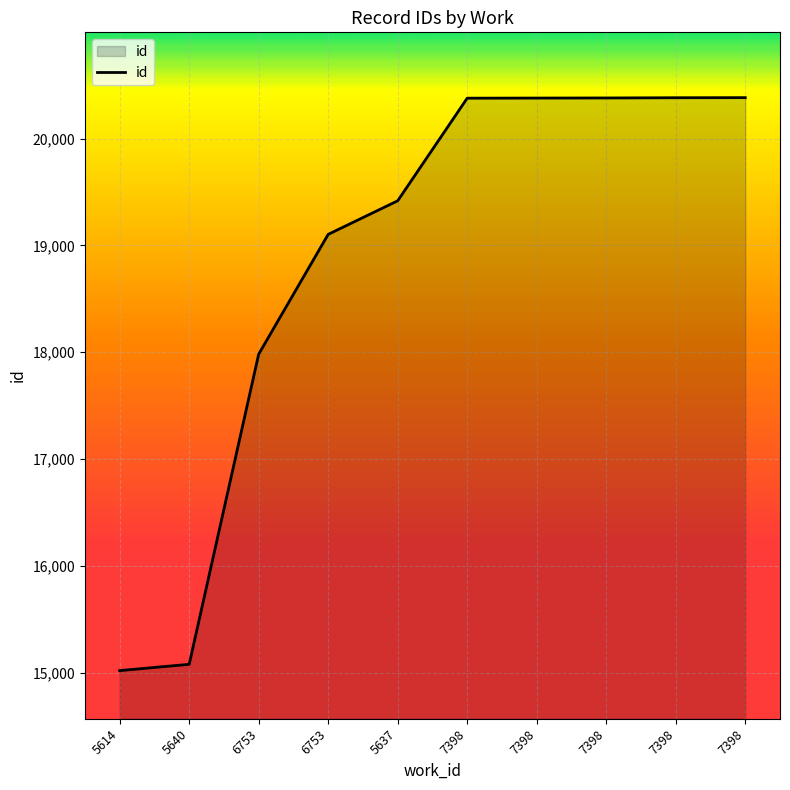

What is the change in value from 5614 to 6753?

+2963